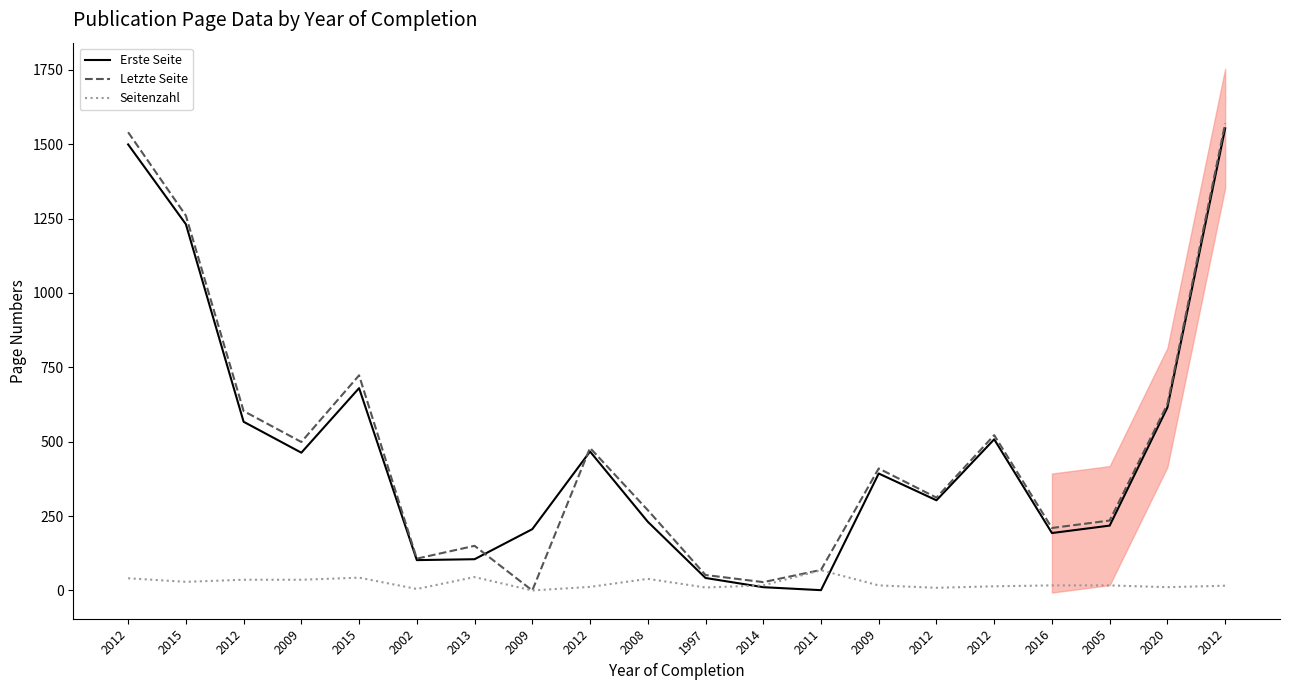

At which category is the sum across all series the highest?

2012